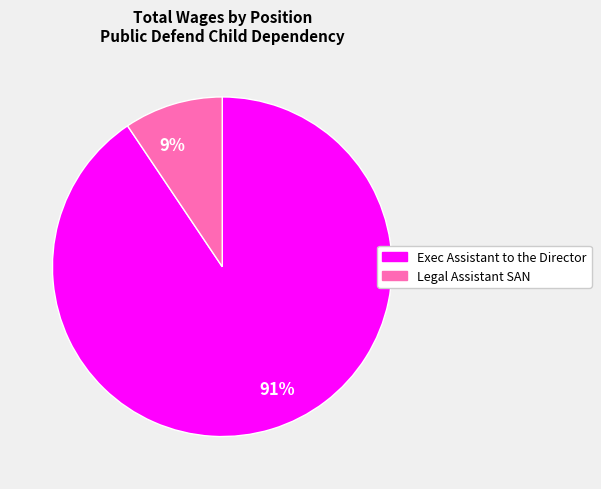

Do 91% and 9% together represent more than half of the pie?

Yes